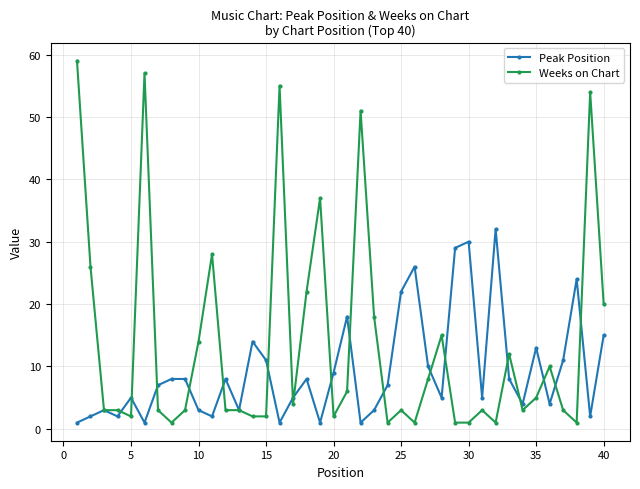

List the series in order of their overall mean, lowest first.

Peak Position, Weeks on Chart